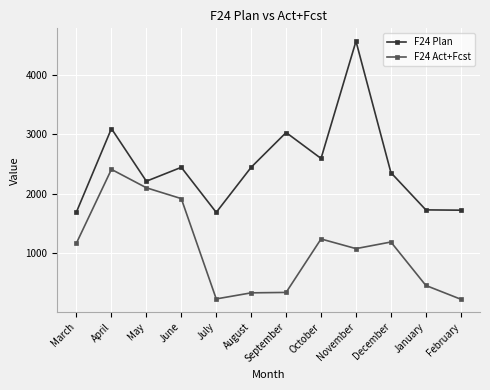

How many values in the F24 Act+Fcst series are below 1173?

6